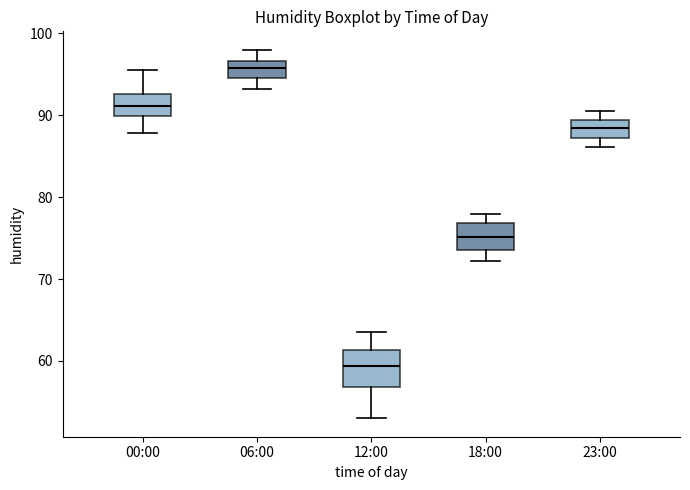

Which box has the lowest median line?

12:00